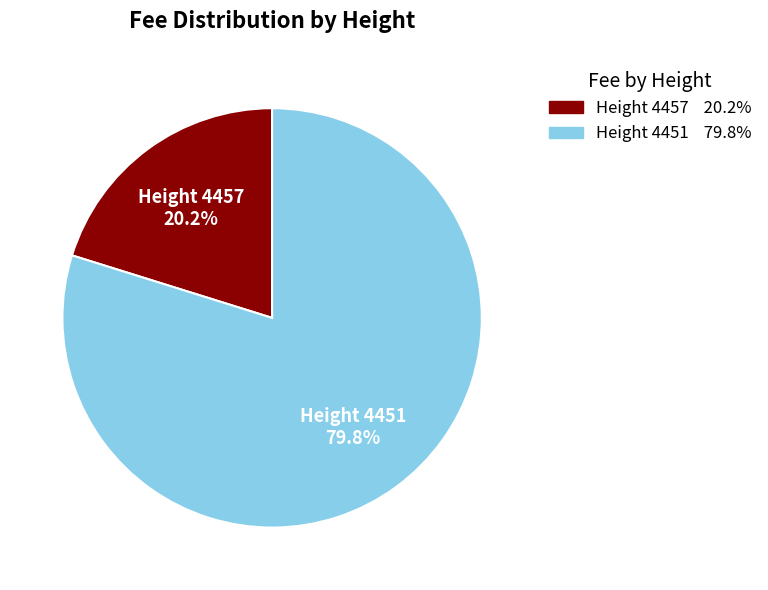

Is there a majority slice in this chart?

Yes